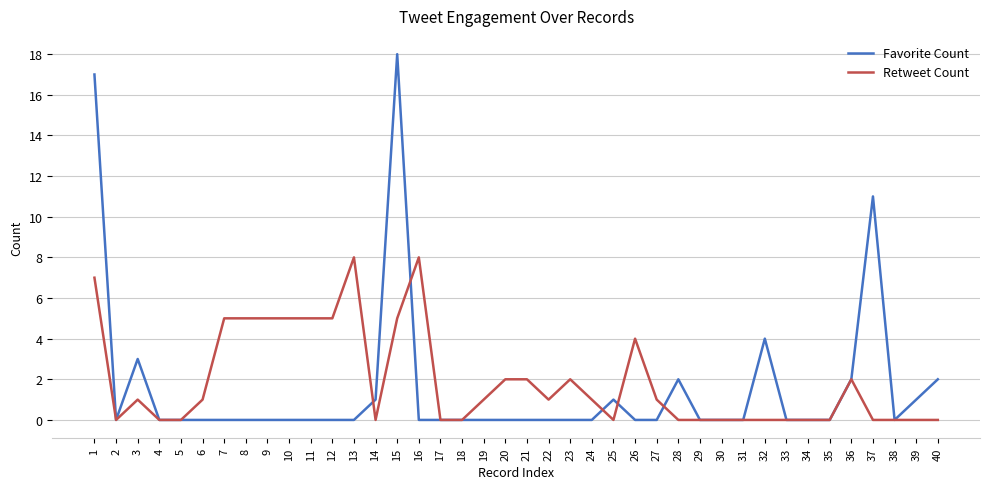

At which category does Retweet Count reach its first local peak?

3